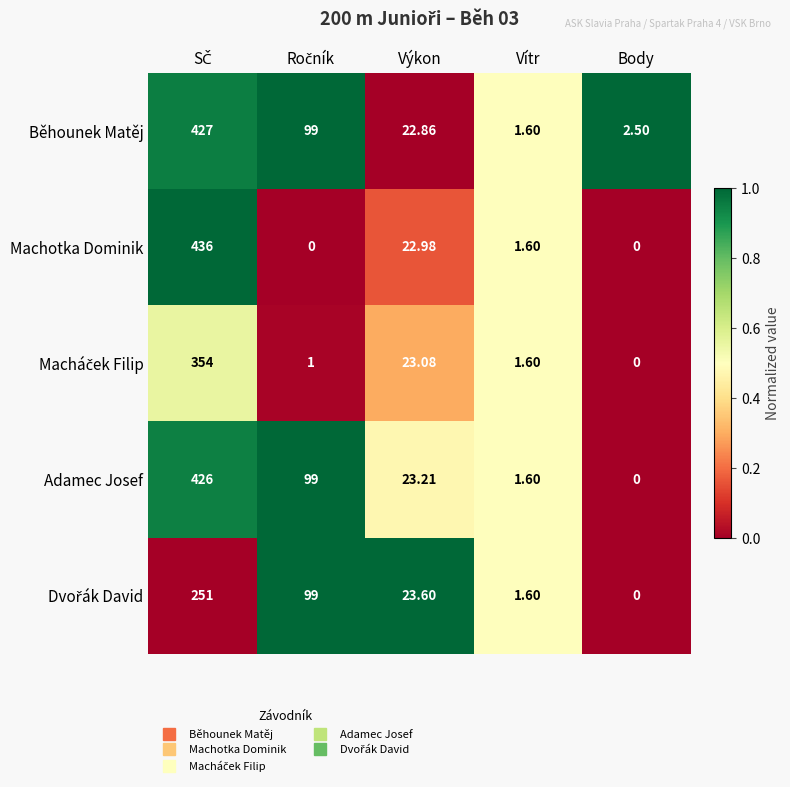

Which series has the widest spread of values?

Machotka Dominik